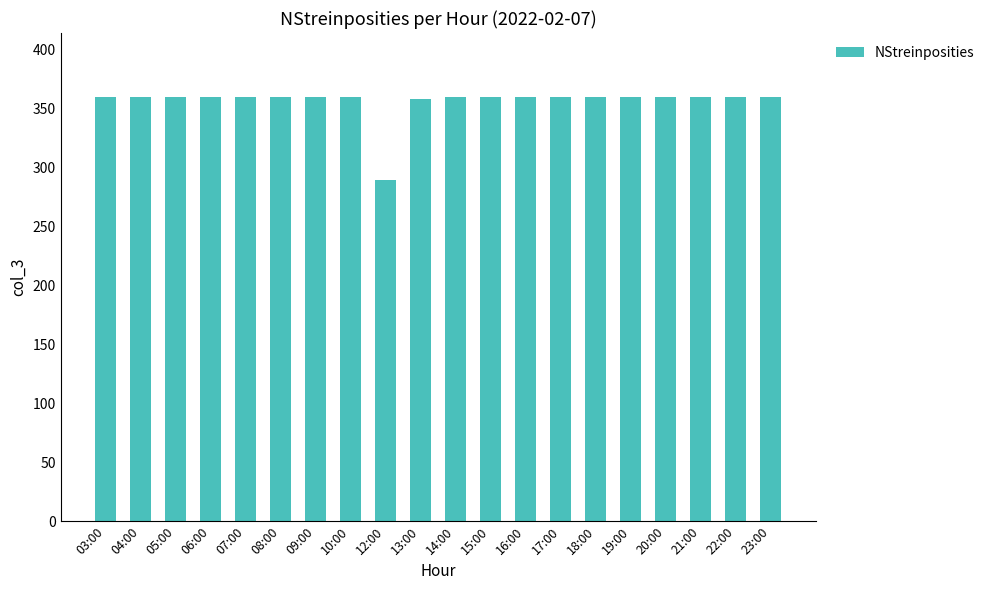

What position from the right is 21:00?

3